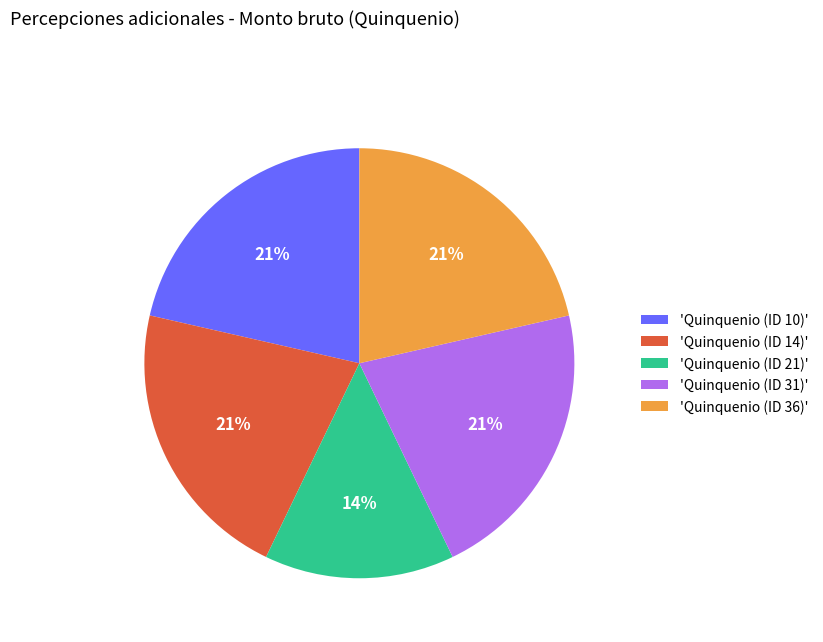

Is it true that 'Quinquenio (ID 10)' is 21% of the pie?

True